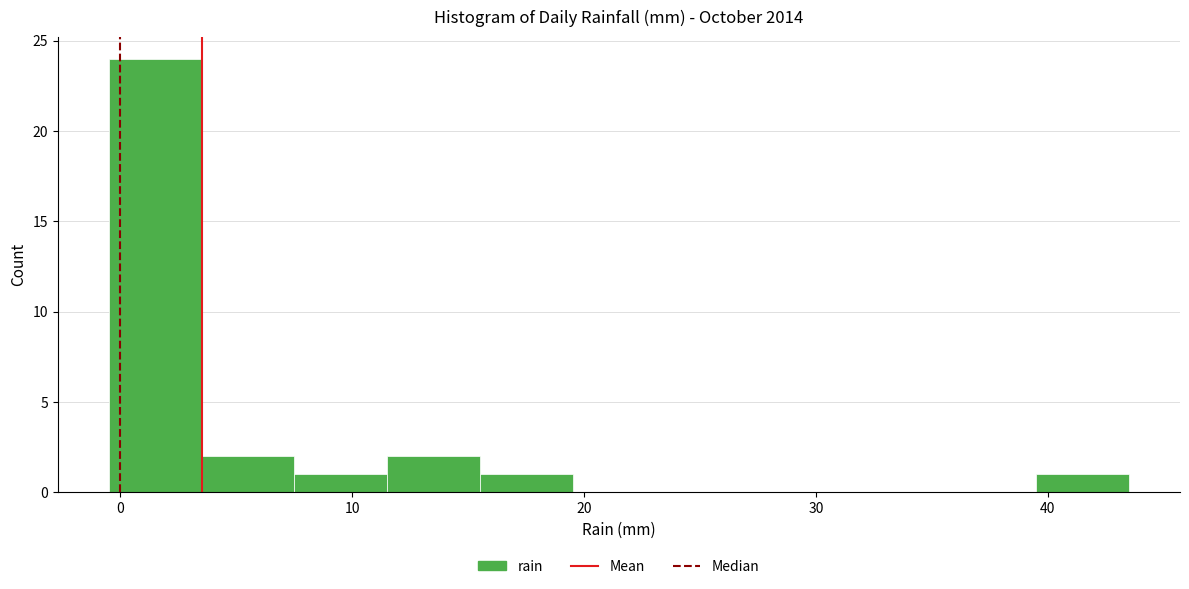

What is the height of the bar covering -0.5 to 3.5 on the x-axis? Neither the bar edges nor the heights are printed on the chart, so give them approximately, as read against the axes.

24